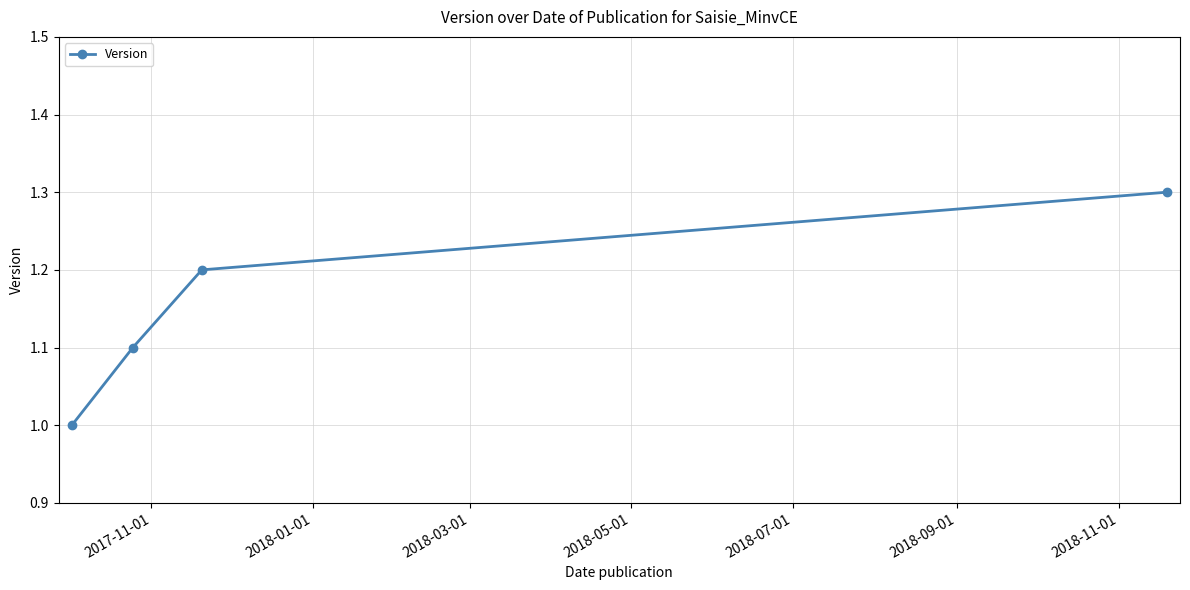

Count the number of categories in the chart.

4